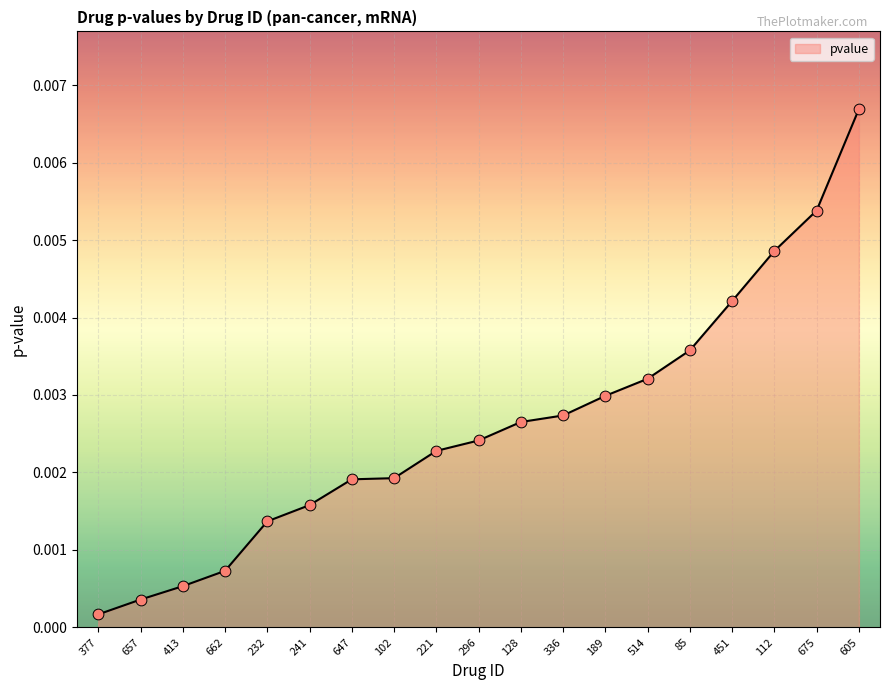

Between 232 and 128, which is larger?

128